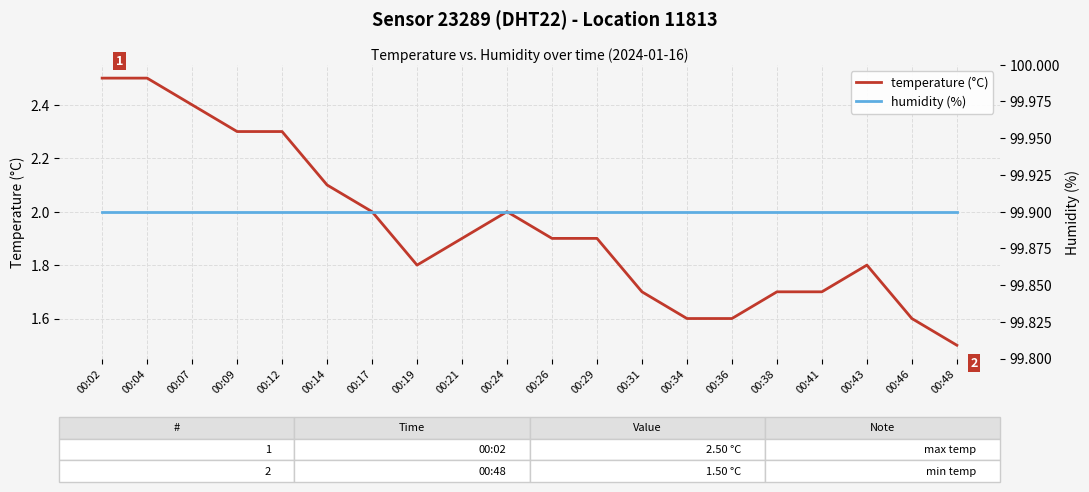

List the series in order of their peak value, lowest first.

temperature (°C), humidity (%)